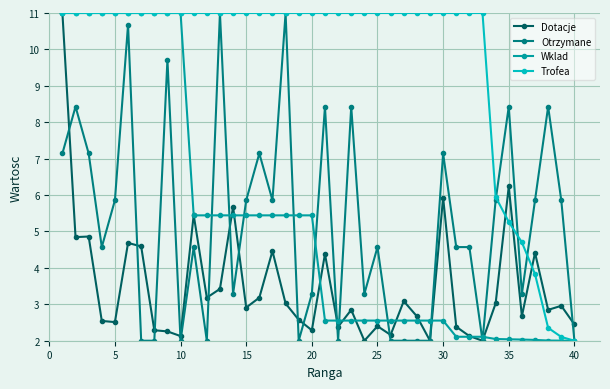

What is the greatest value displayed?

11.0